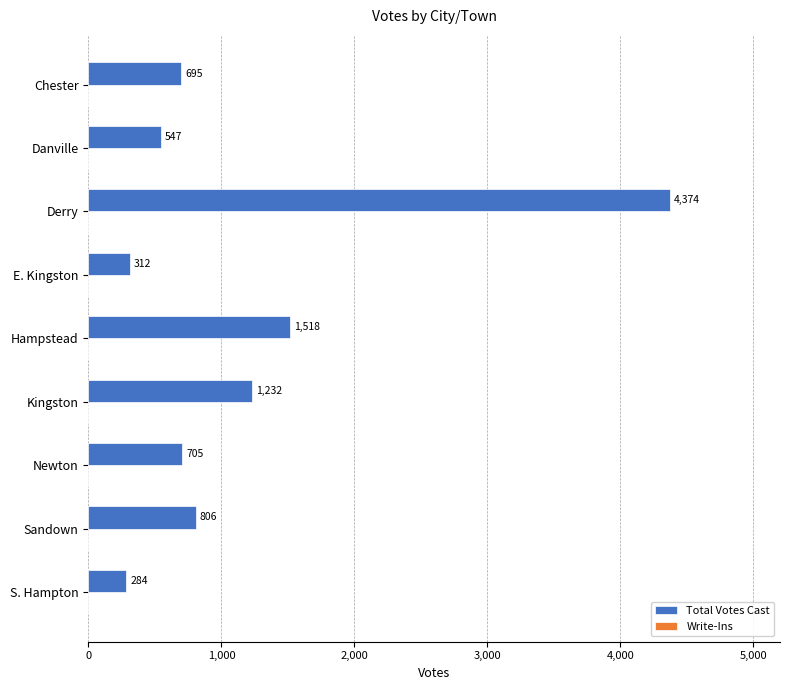

Does the chart contain any negative values?

No